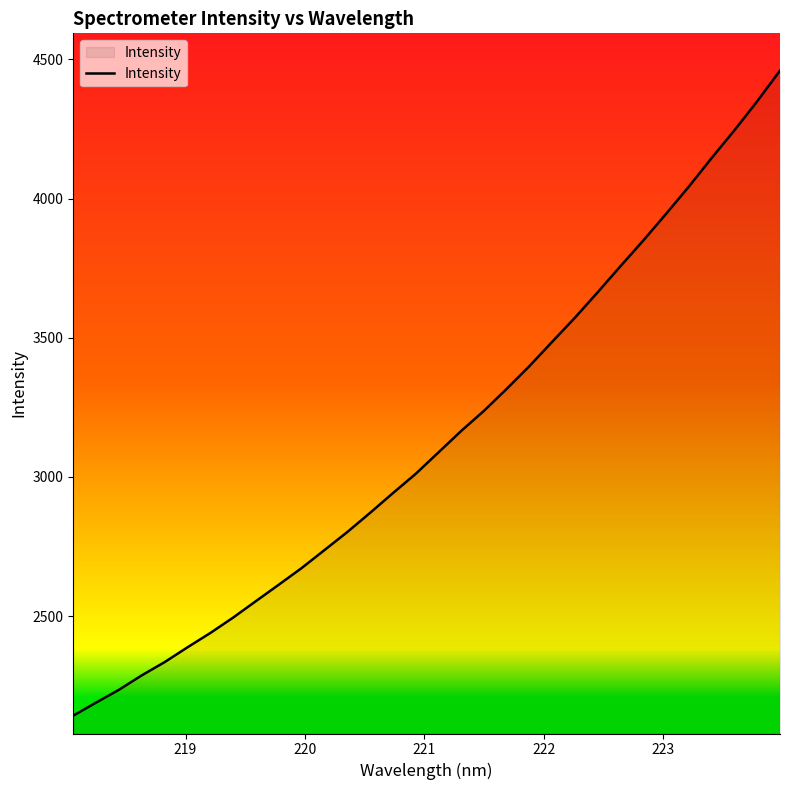

What is the greatest value displayed?

4459.8